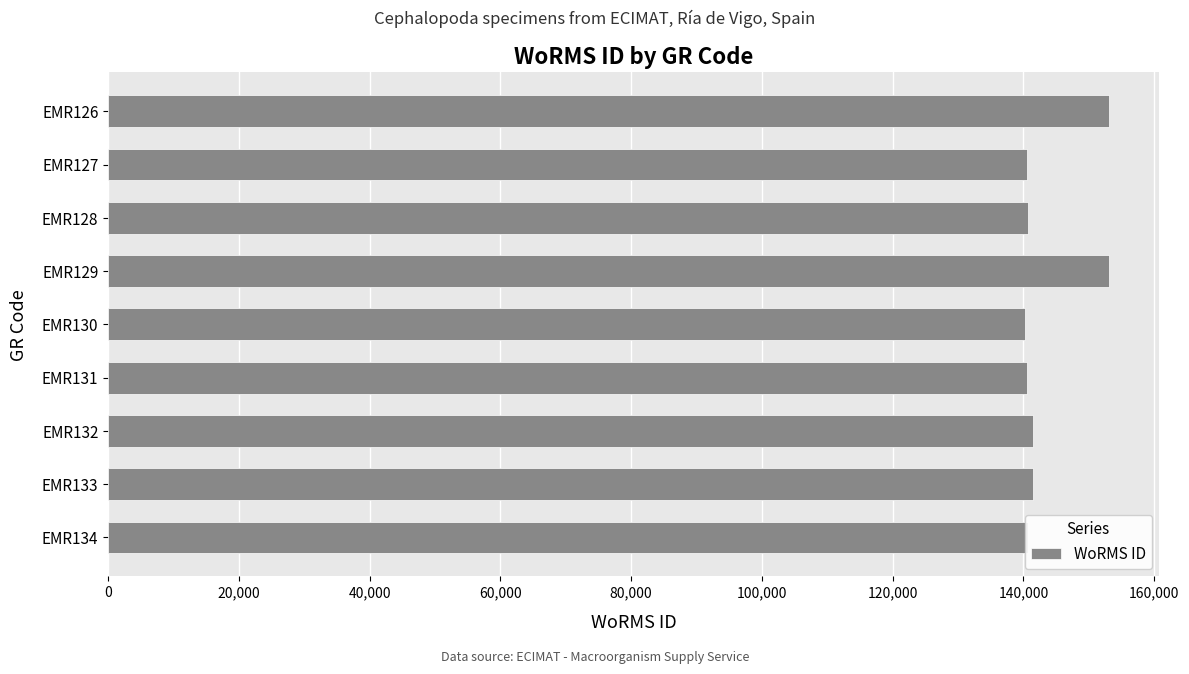

Which has a higher value, EMR129 or EMR128?

EMR129